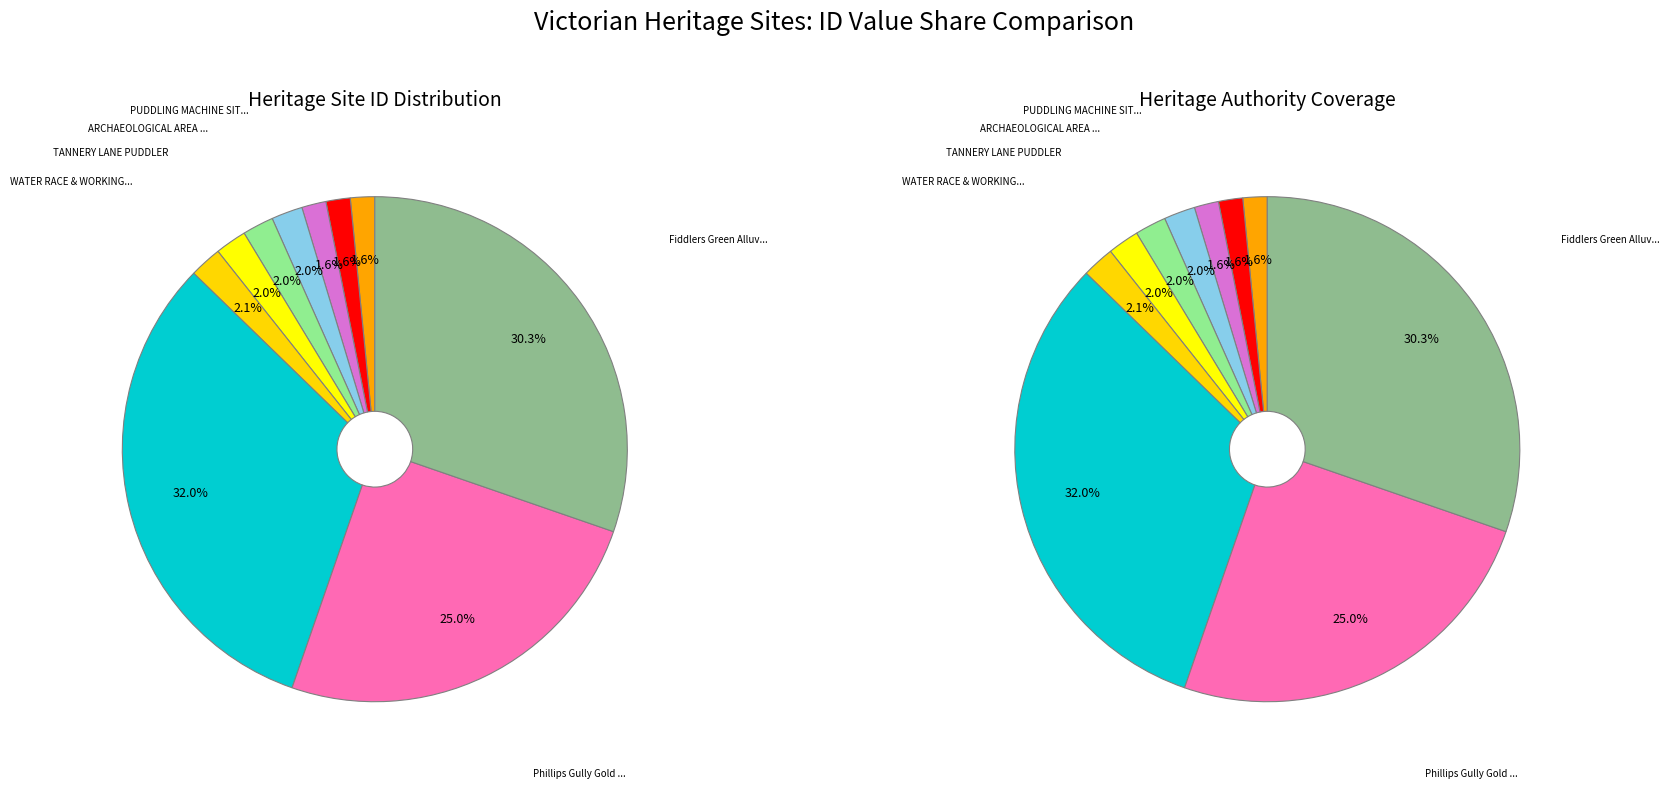

How many segments does this pie chart have?

10